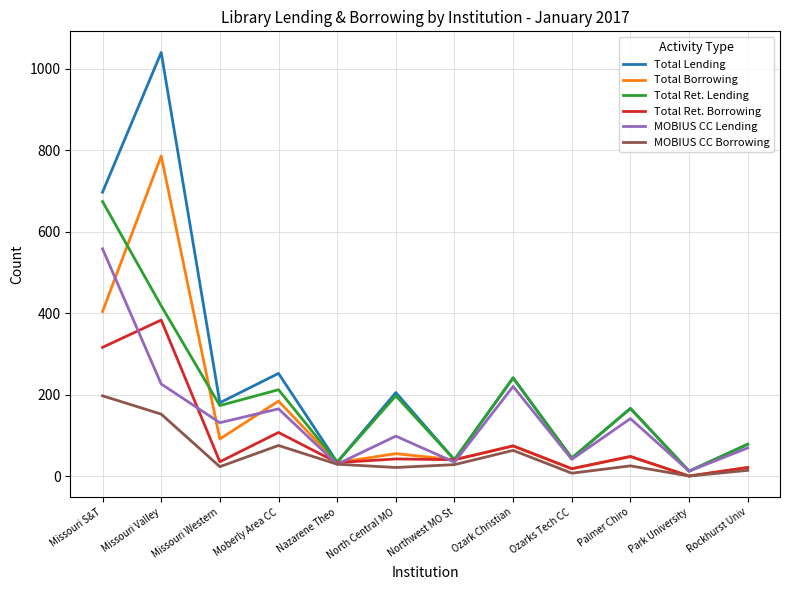

In Total Ret. Borrowing, how many points are lower than both neighbors (excluding endpoints)?

5